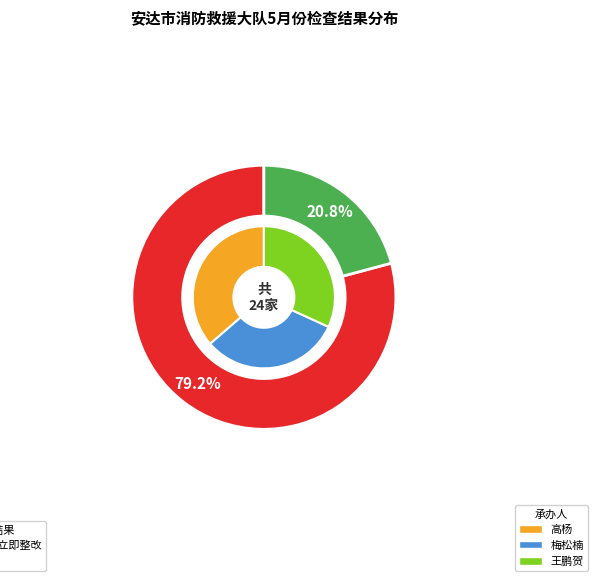

What is the smallest slice in the pie chart?

合格